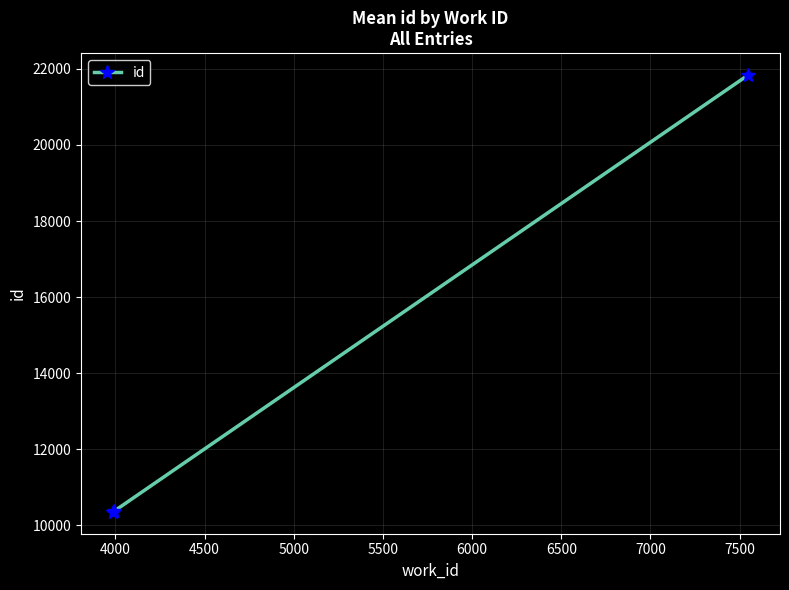

What is the difference between the maximum and minimum values?

11491.5